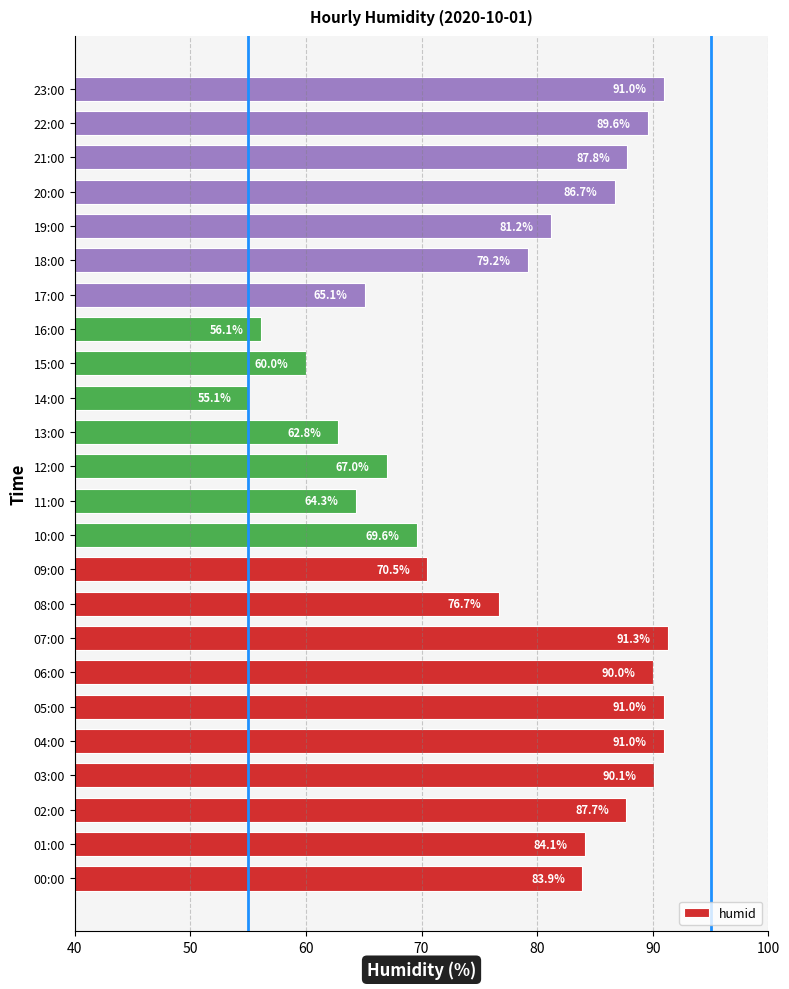

Reading bottom to top, transcribe all the data shown in this chart.

83.9	84.1	87.7	90.1	91.0	91.0	90.0	91.3	76.7	70.5	69.6	64.3	67.0	62.8	55.1	60.0	56.1	65.1	79.2	81.2	86.7	87.8	89.6	91.0